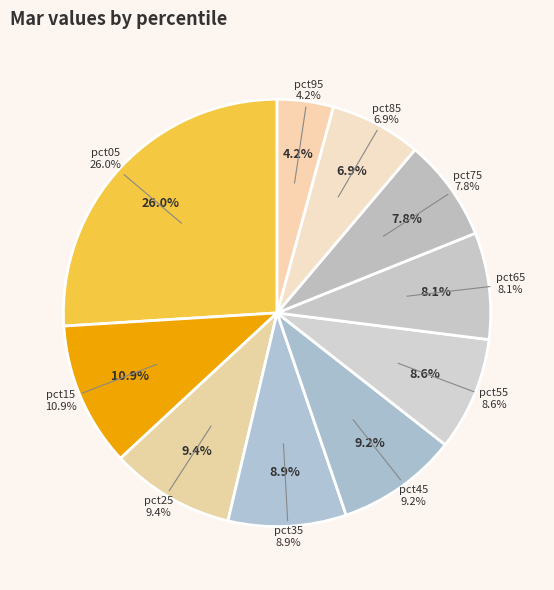

Is it true that pct95 is 14% of the pie?

False